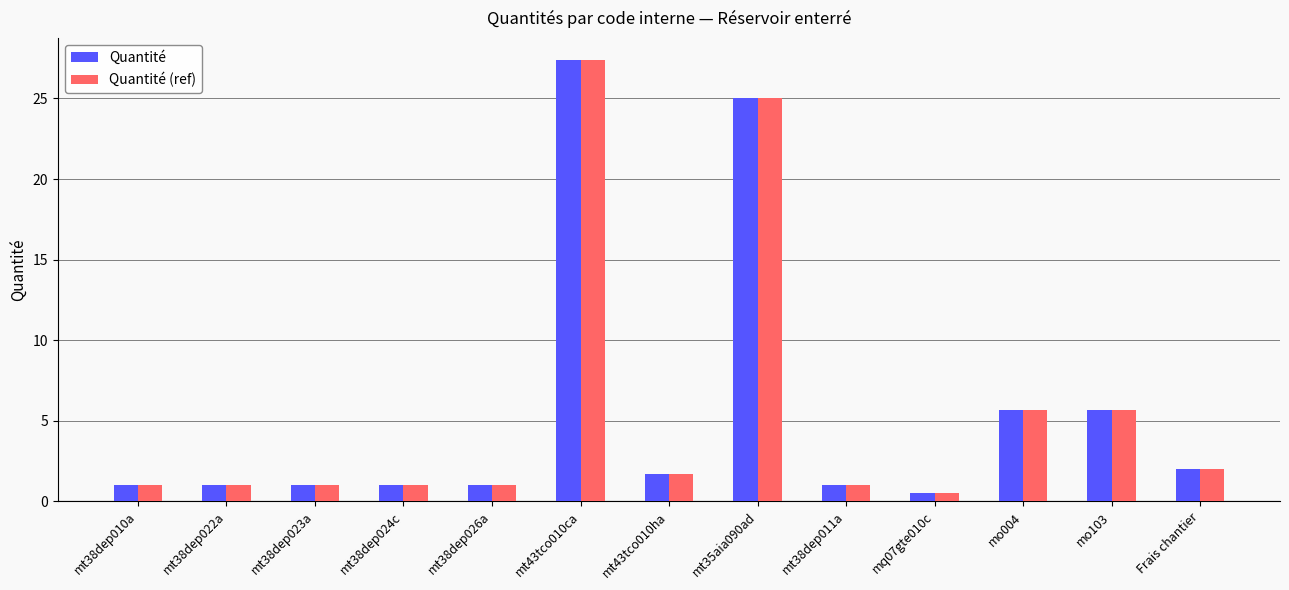

How many groups of bars are there?

13